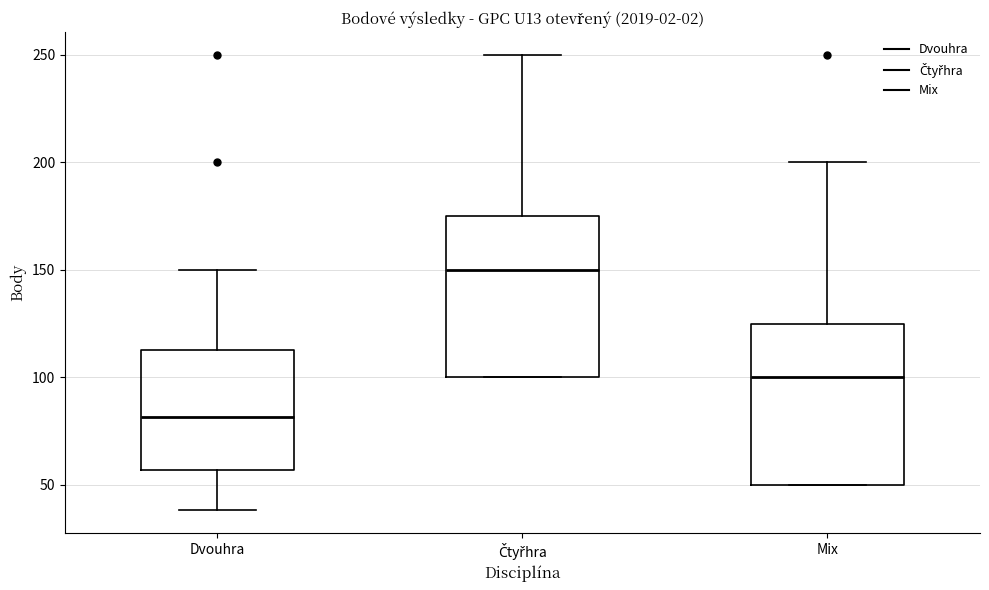

Reading left to right, read every box against the y-axis: the position of its median line, the range the box covers, and the ends of its whiskers. The values are not printed on the chart, so give them approximately, as read against the axis.

Dvouhra: median 80, box 55 to 115, whiskers 40 to 150
Čtyřhra: median 150, box 100 to 175, whiskers 100 to 250
Mix: median 100, box 50 to 125, whiskers 50 to 200